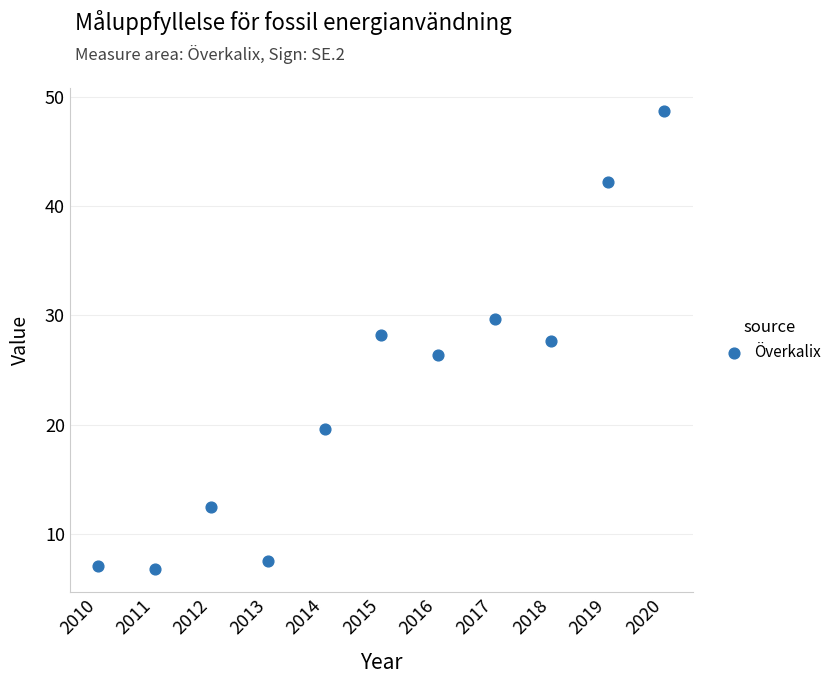

What is the range of X values (max minus min)?

10.0